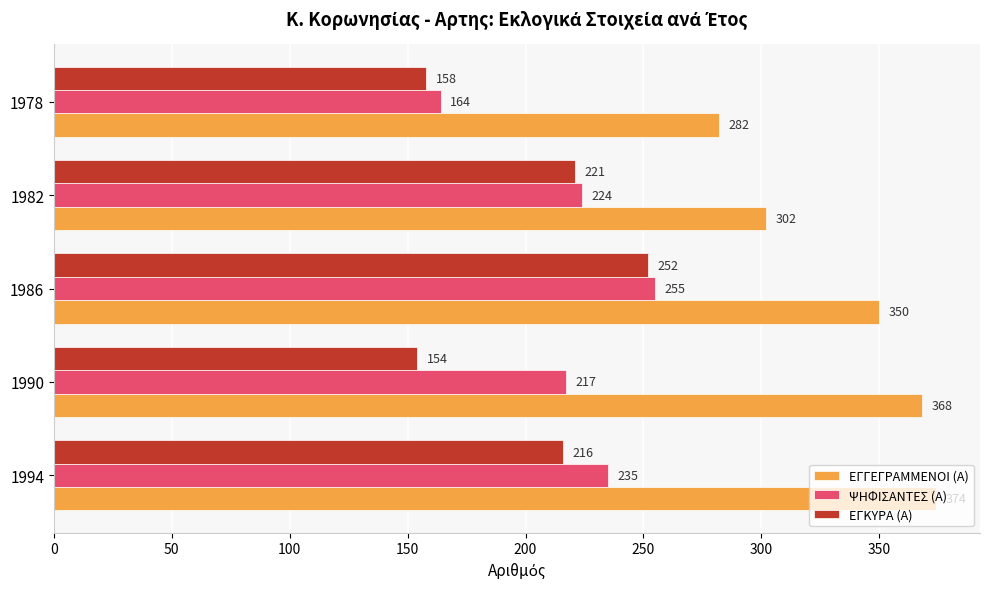

What is the maximum value for ΕΓΓΕΓΡΑΜΜΕΝΟΙ (Α)?

374